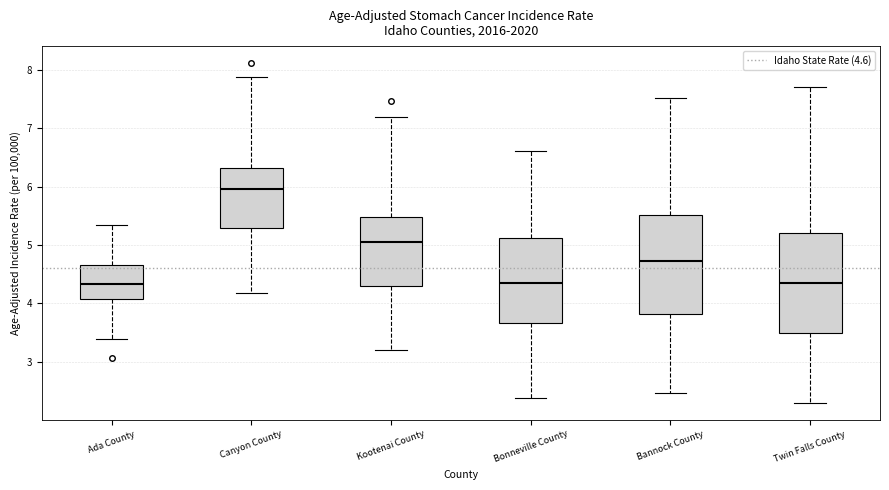

Reading left to right, read every box against the y-axis: the position of its median line, the range the box covers, and the ends of its whiskers. The values are not printed on the chart, so give them approximately, as read against the axis.

Ada County: median 4.3, box 4.1 to 4.7, whiskers 3.4 to 5.3
Canyon County: median 6.0, box 5.3 to 6.3, whiskers 4.2 to 7.9
Kootenai County: median 5.1, box 4.3 to 5.5, whiskers 3.2 to 7.2
Bonneville County: median 4.3, box 3.7 to 5.1, whiskers 2.4 to 6.6
Bannock County: median 4.7, box 3.8 to 5.5, whiskers 2.5 to 7.5
Twin Falls County: median 4.3, box 3.5 to 5.2, whiskers 2.3 to 7.7